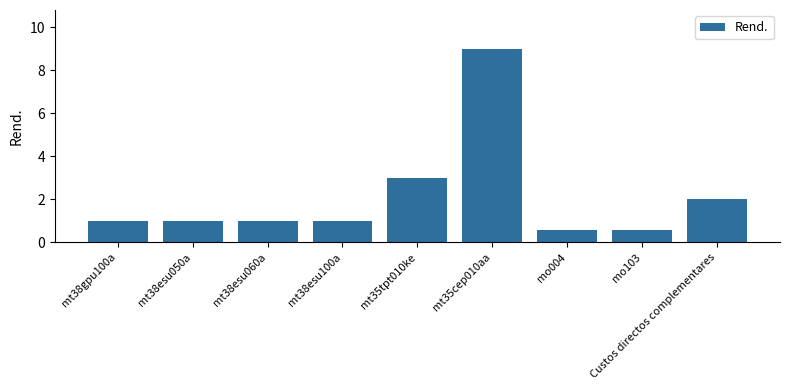

Is it true that the value at mo004 is 1.0?

False